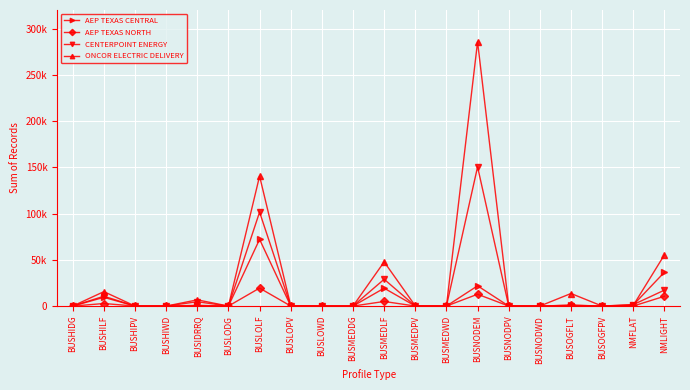

What is the label of the 13th point from the left?

BUSMEDWD